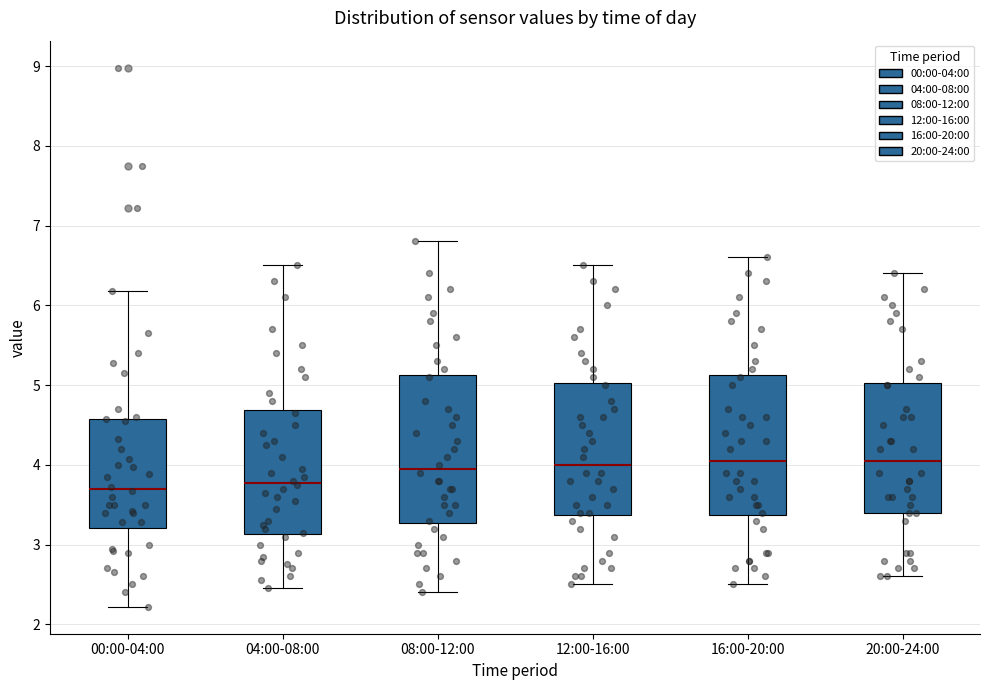

Comparing the boxes themselves (not the whiskers), which one is the tallest?

08:00-12:00